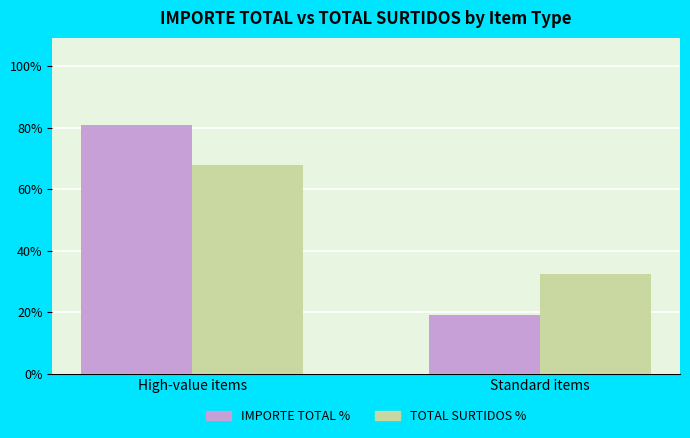

How many values in the TOTAL SURTIDOS % series exceed 67?

1